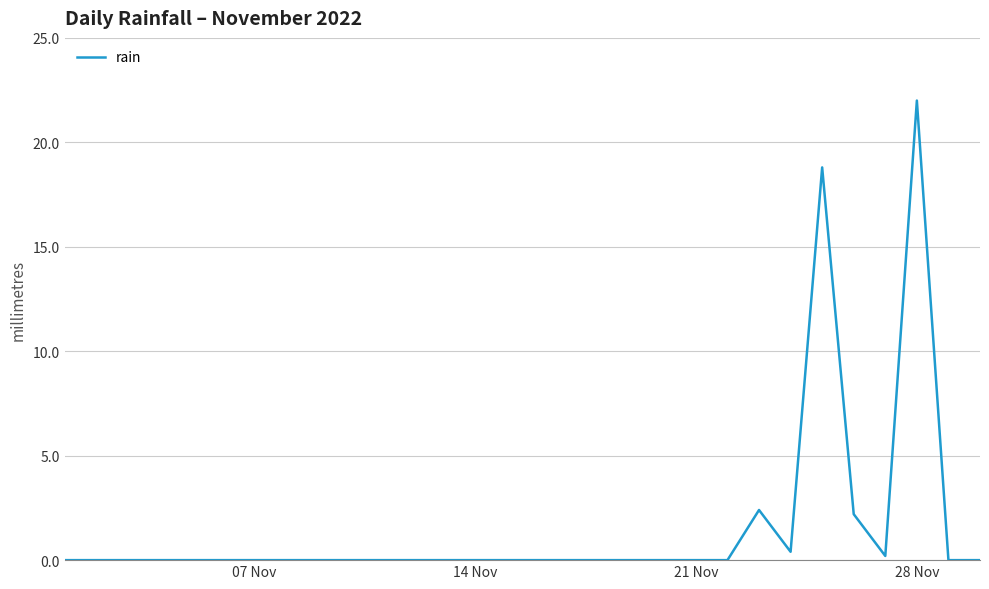

What is the difference between the maximum and minimum values?

22.0